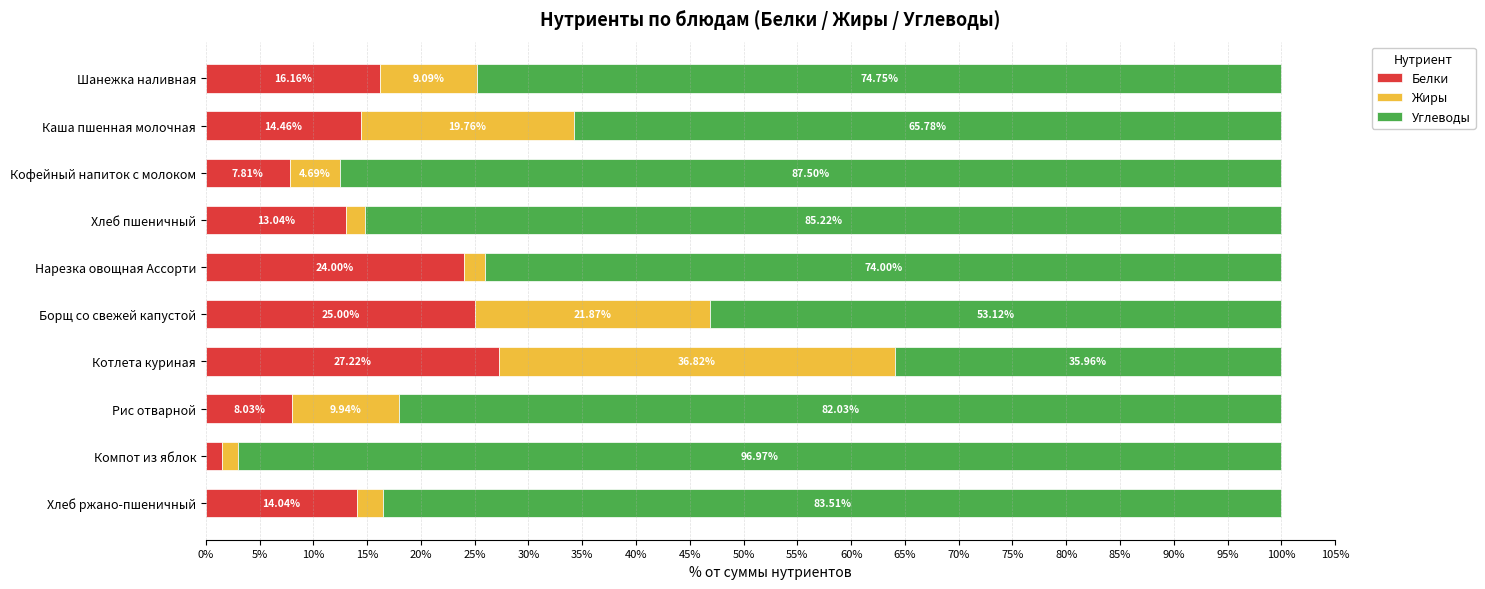

What is the sum of all Белки values?

151.3